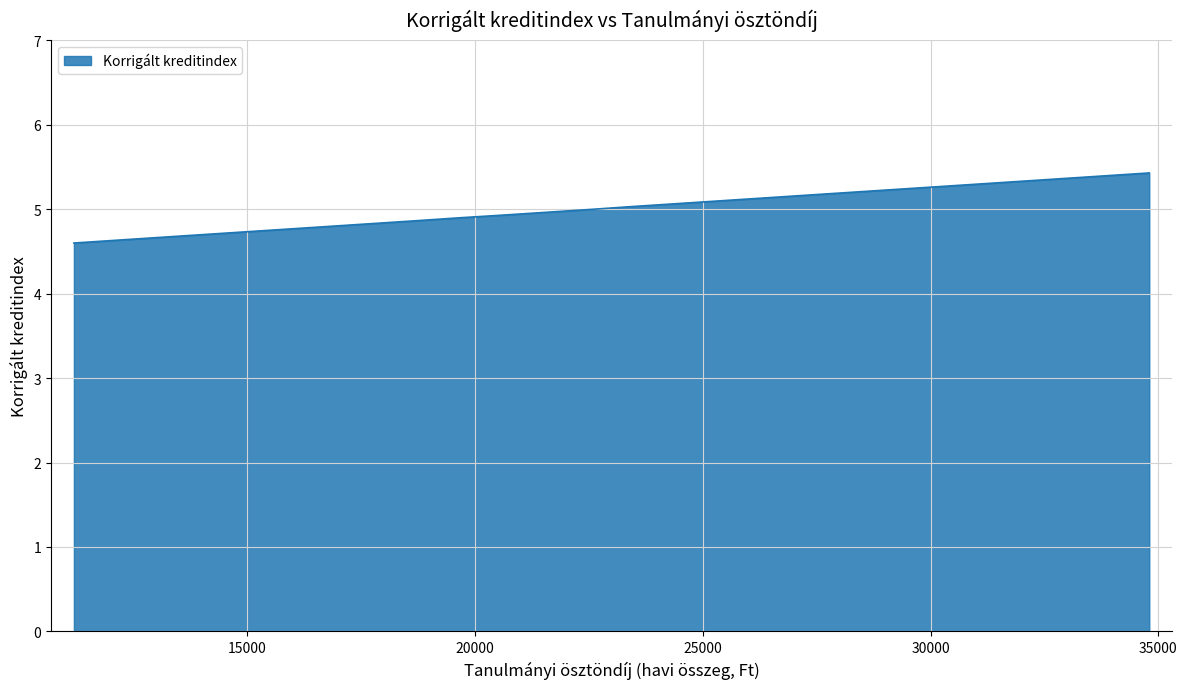

Rank the categories by value from lowest to highest.

11200, 11200, 11200, 12900, 18600, 19700, 20600, 20600, 22600, 23400, 27100, 27100, 31100, 34800